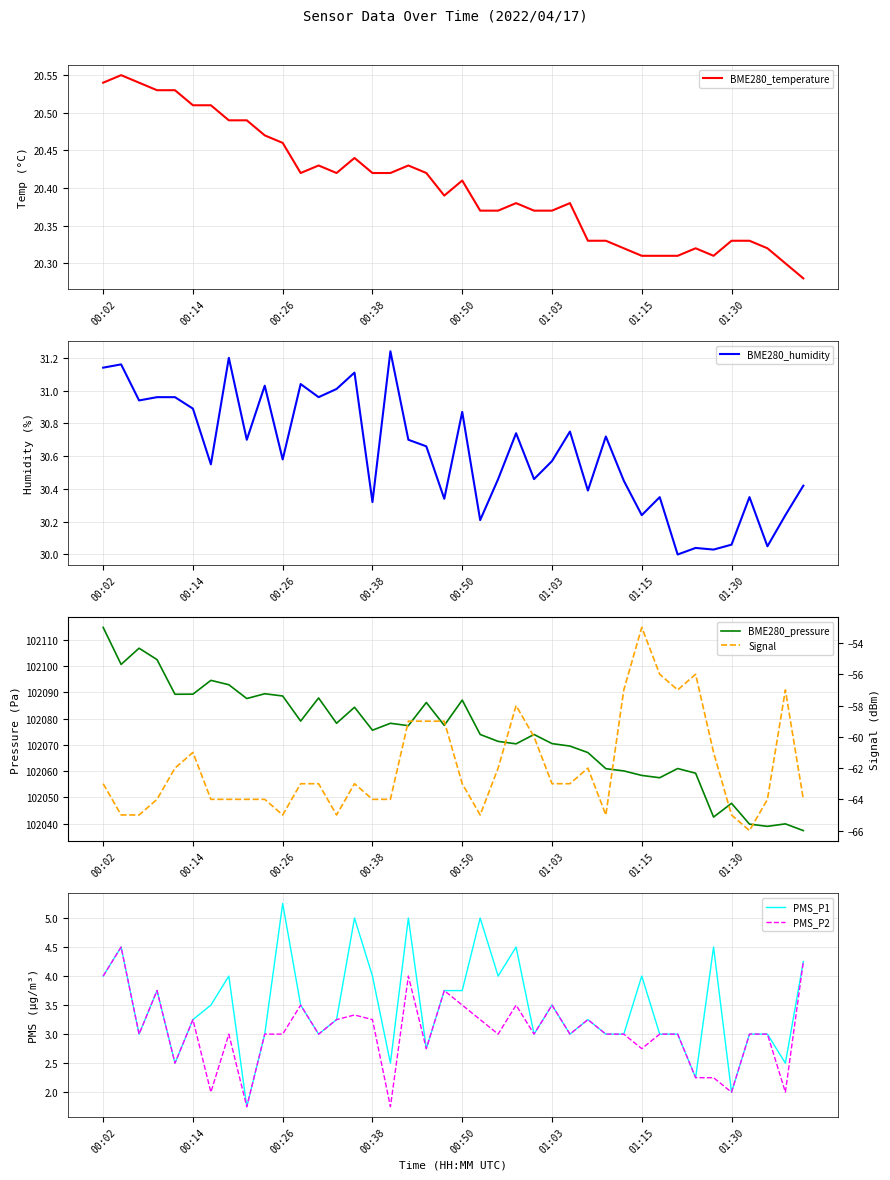

The Signal series shows -101.3 at 29. True or false?

False